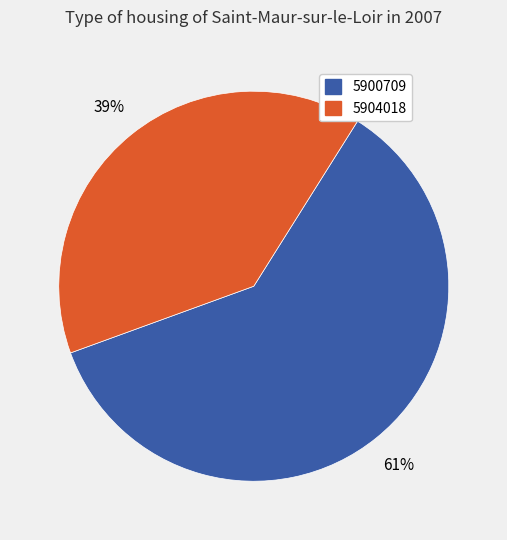

To the nearest percent, what is the average slice percentage?

50%